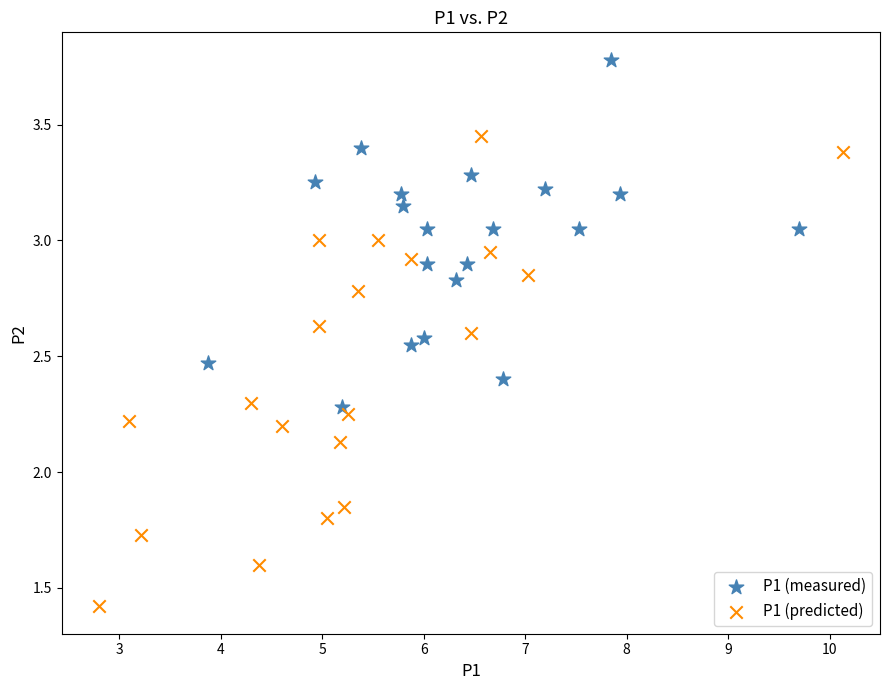

Which series contains the highest Y value?

P1 (measured)